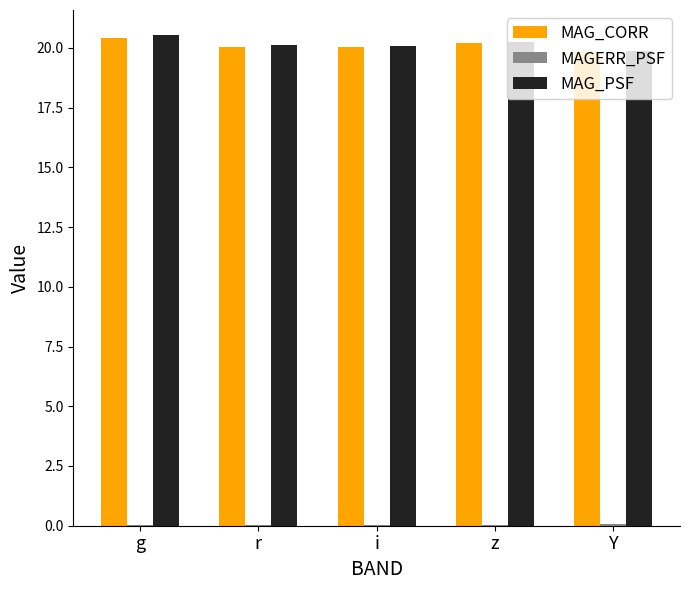

True or false: MAG_PSF has a value of 33.8 at Y.

False